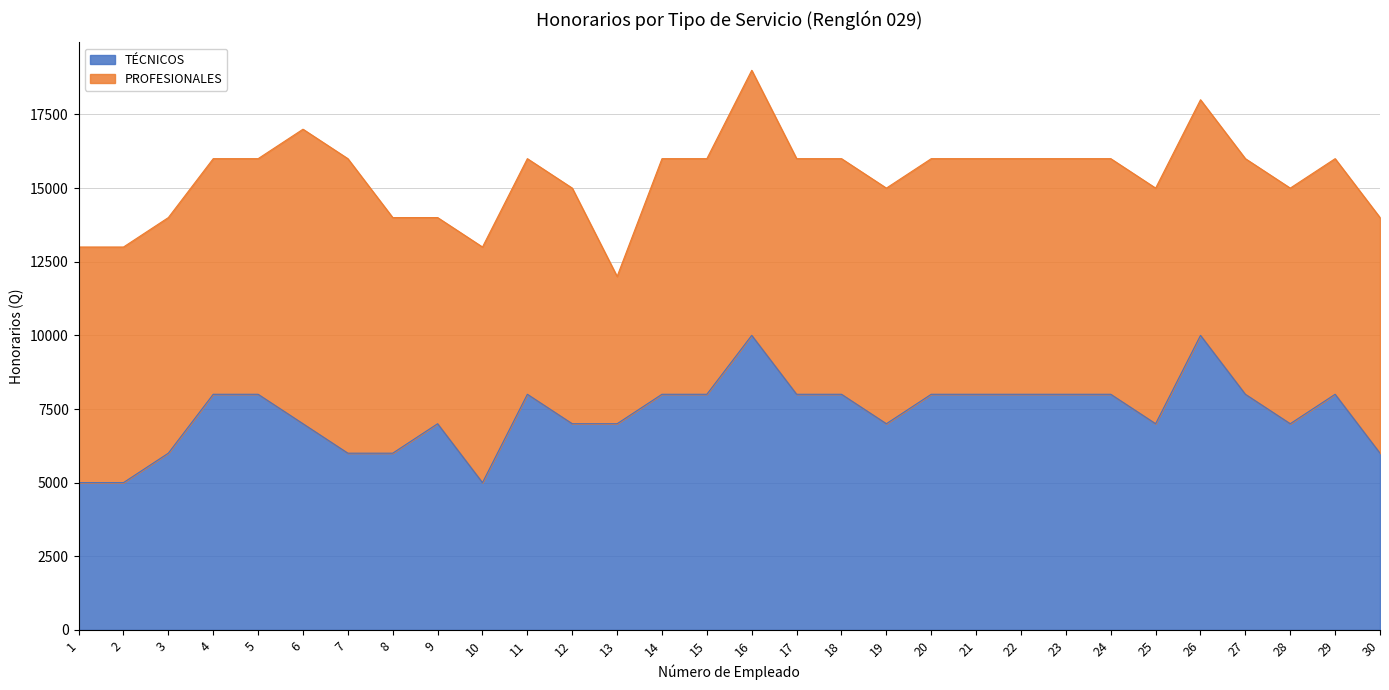

Reading left to right, what are all the values shown in this chart?

1=5000	2=5000	3=6000	4=8000	5=8000	6=7000	7=6000	8=6000	9=7000	10=5000	11=8000	12=7000	13=7000	14=8000	15=8000	16=10000	17=8000	18=8000	19=7000	20=8000	21=8000	22=8000	23=8000	24=8000	25=7000	26=10000	27=8000	28=7000	29=8000	30=6000